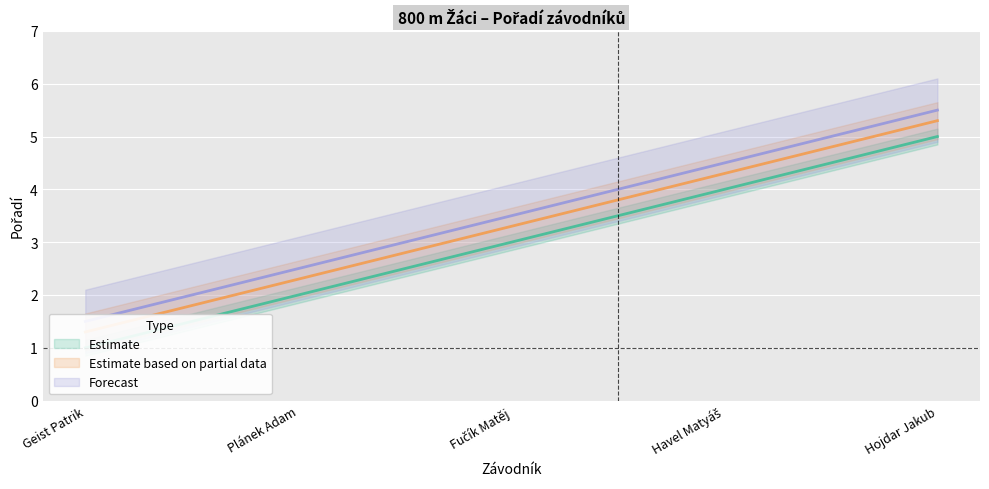

How many lines are shown in the chart?

3